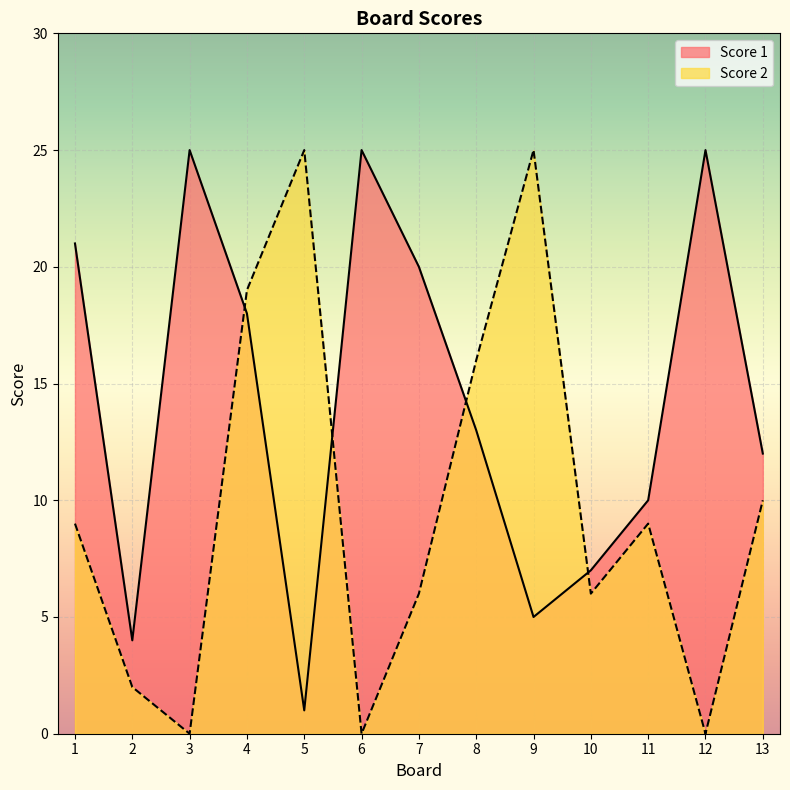

Is it true that Score 1 equals 13 at 6?

False